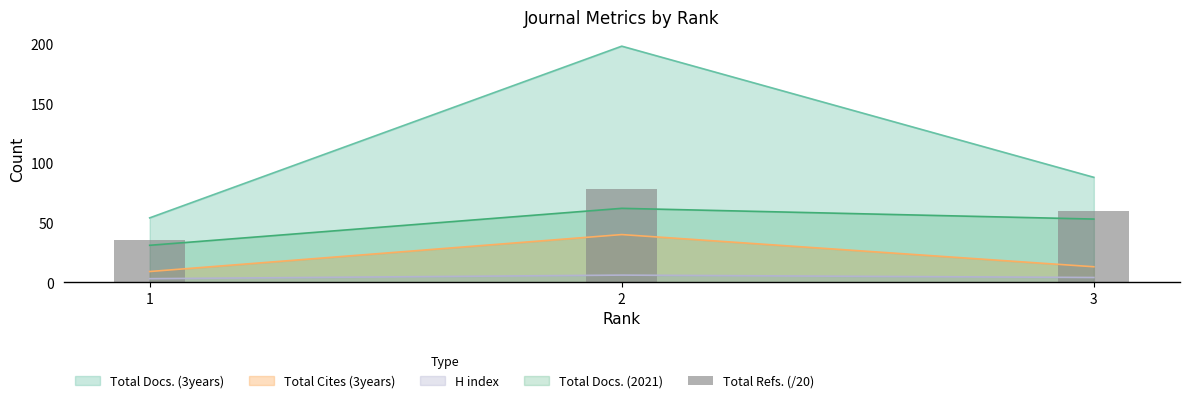

Is the value of Total Cites (3years) at 3 greater than the value of H index at 3?

Yes